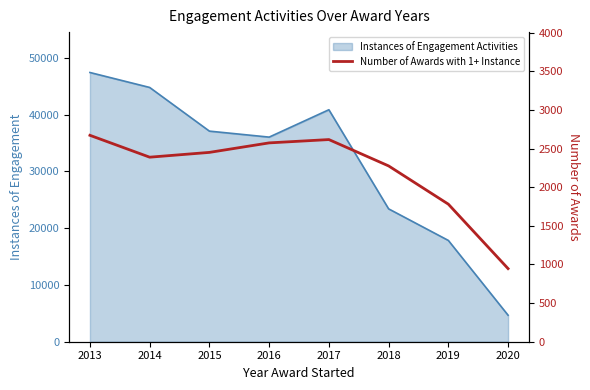

The chart shows a value of 946 at 2020. True or false?

True